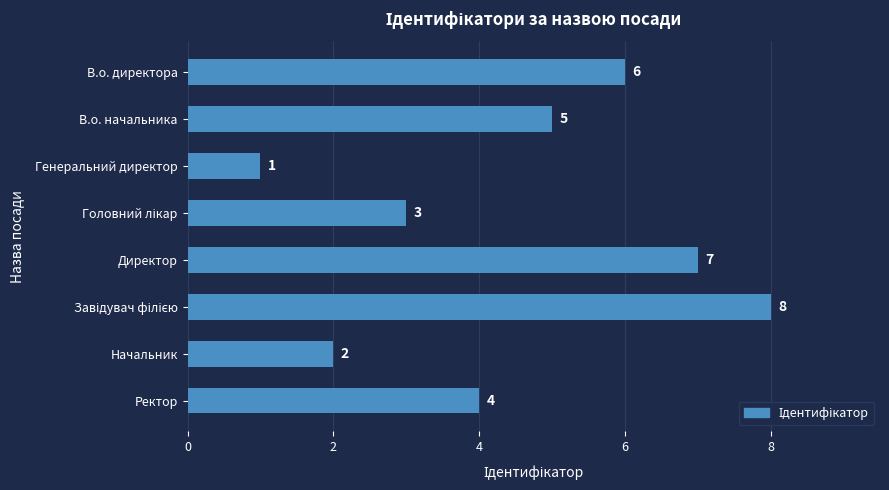

Reading bottom to top, transcribe all the data shown in this chart.

4	2	8	7	3	1	5	6